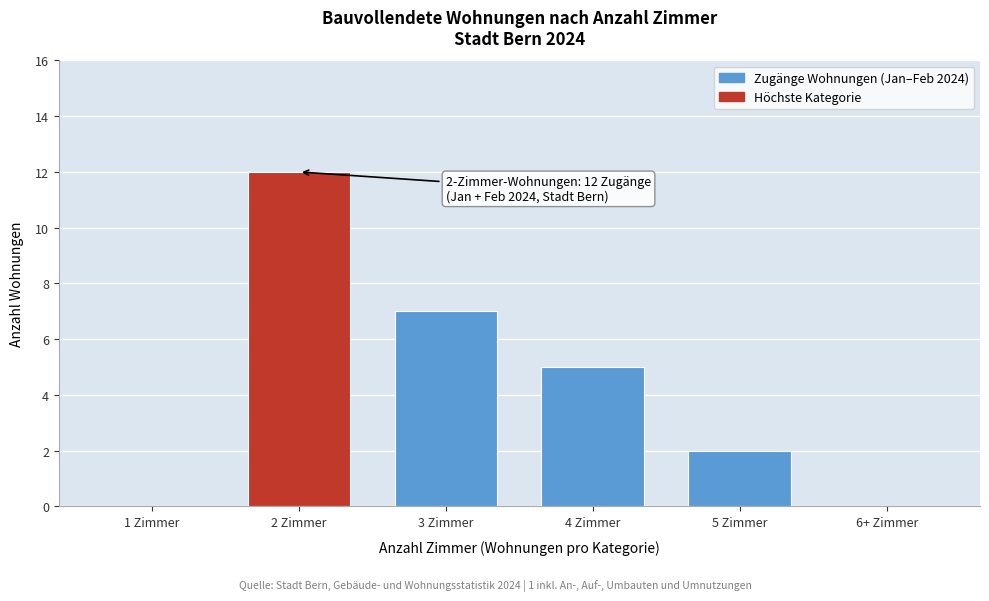

Reading left to right, transcribe all the data shown in this chart.

1 Zimmer=0	2 Zimmer=12	3 Zimmer=7	4 Zimmer=5	5 Zimmer=2	6+ Zimmer=0